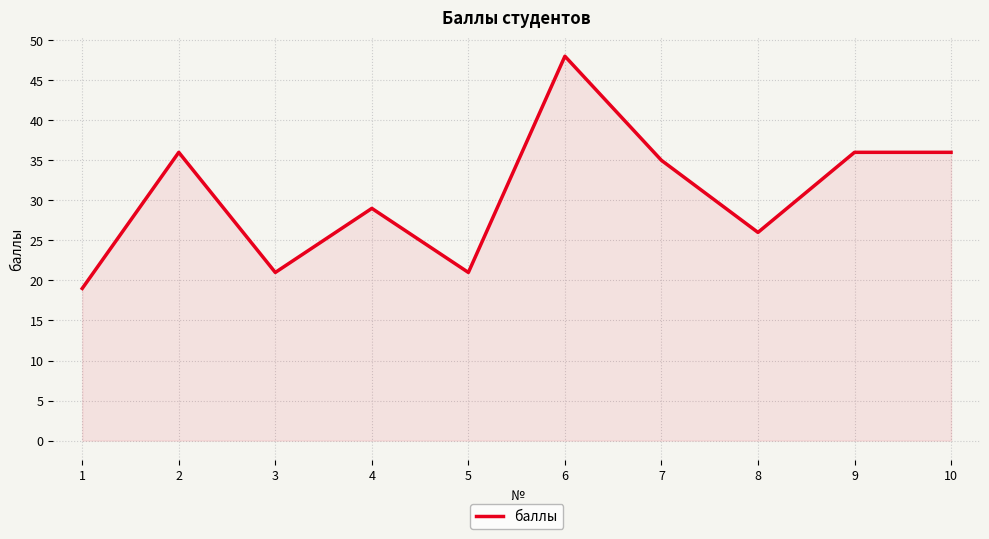

The chart shows a value of 36 at 10. True or false?

True